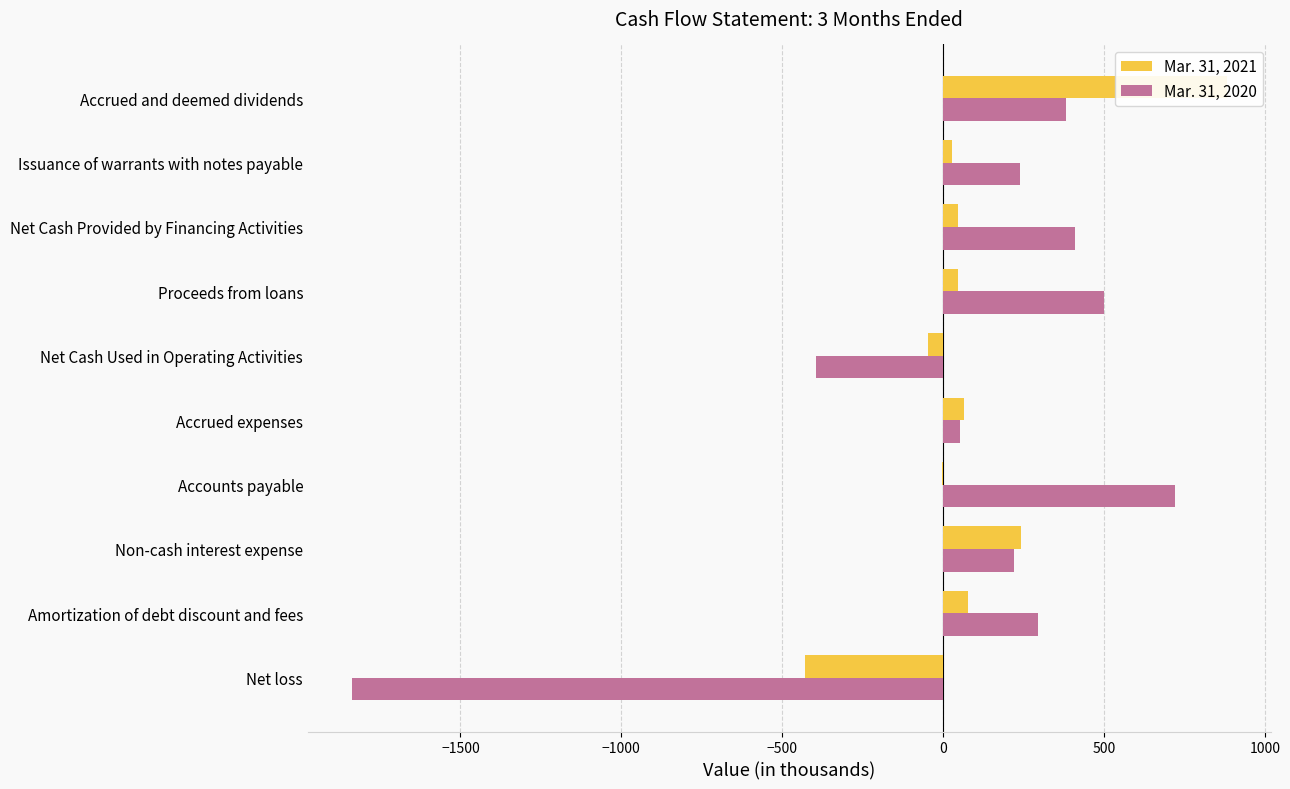

Rank the series by their average value, from lowest to highest.

Mar. 31, 2020, Mar. 31, 2021